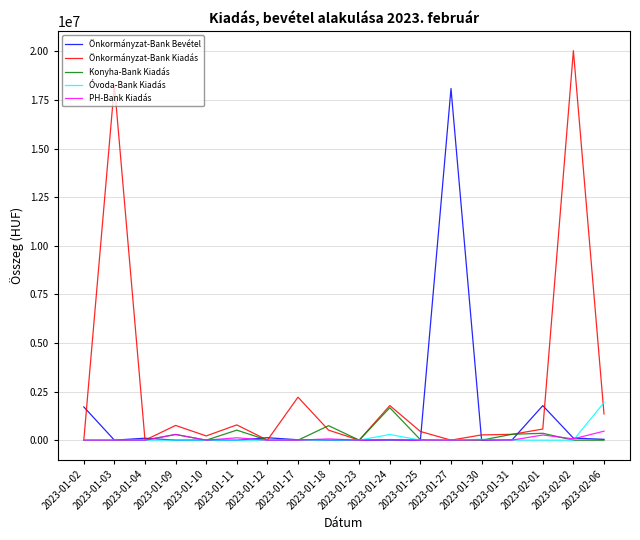

At which label is Óvoda-Bank Kiadás closest to 967902?

2023-01-24